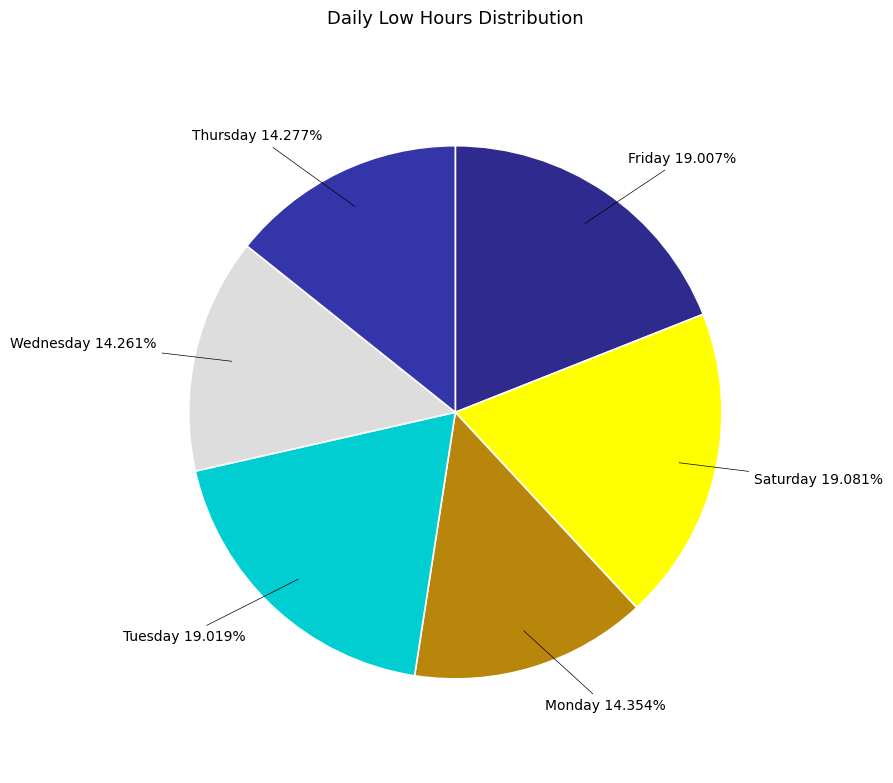

Do Saturday and Thursday together represent more than half of the pie?

No